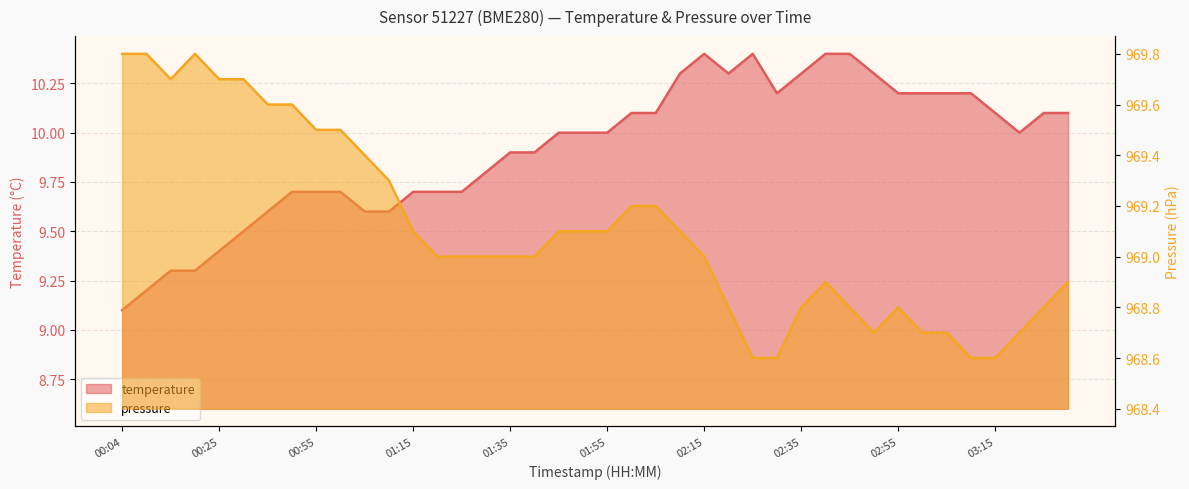

The value of temperature at 01:10 is 14.4. True or false?

False